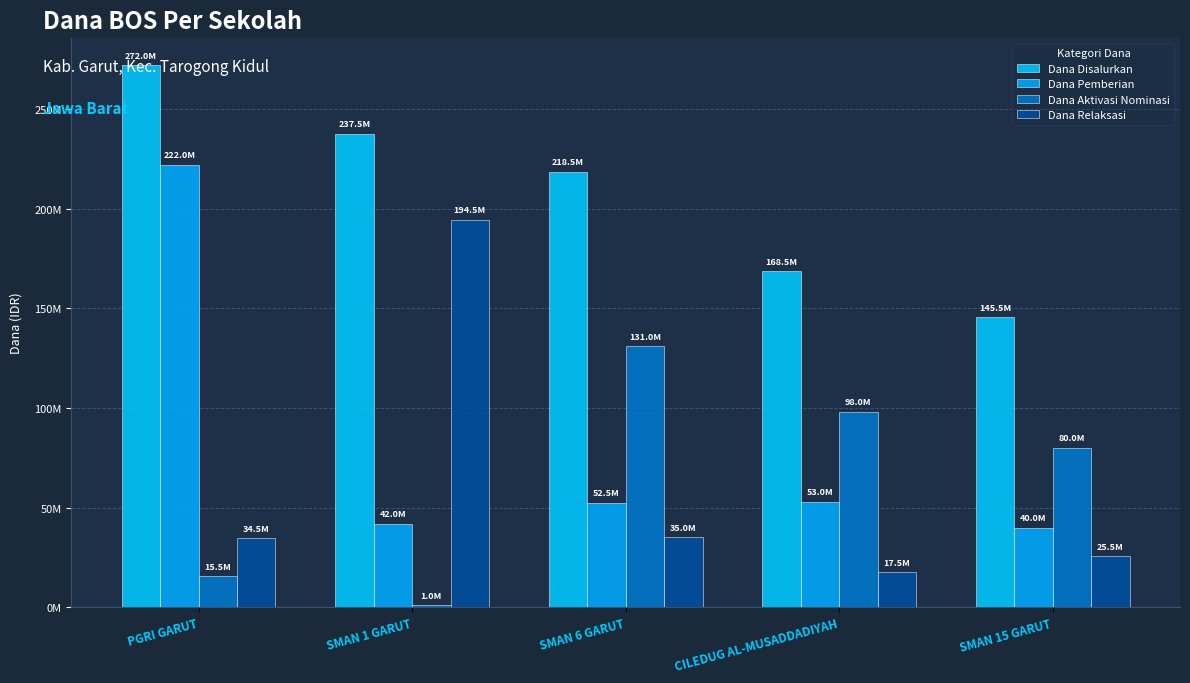

Are the bars grouped side by side (vs. stacked)?

Yes